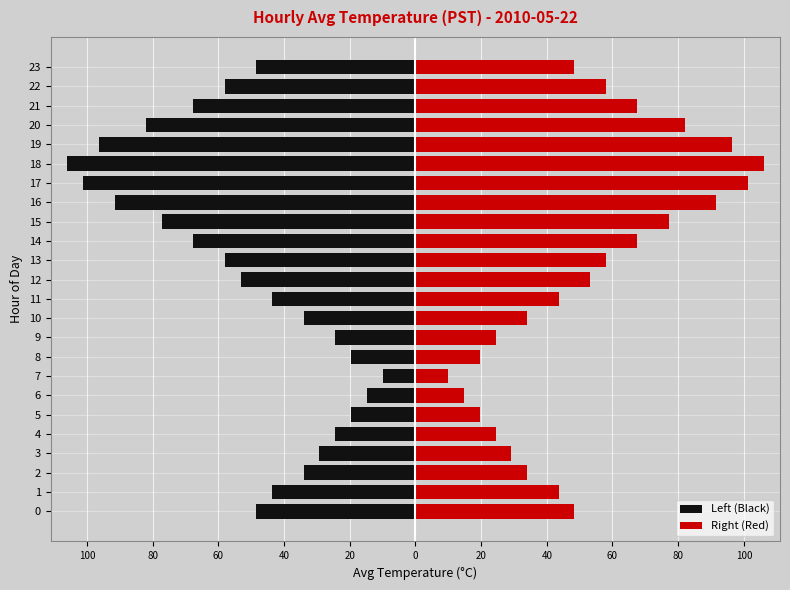

What is the difference between the maximum and minimum values in the Left (Black) series?

96.0